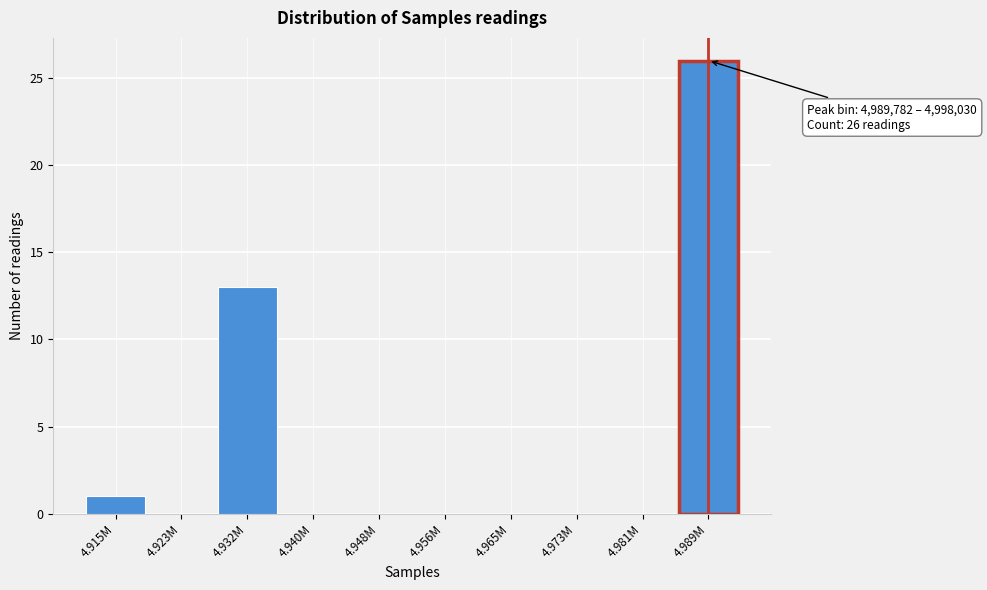

Reading left to right, what are all the values shown in this chart?

4.915M=1	4.923M=0	4.932M=13	4.940M=0	4.948M=0	4.956M=0	4.965M=0	4.973M=0	4.981M=0	4.989M=26